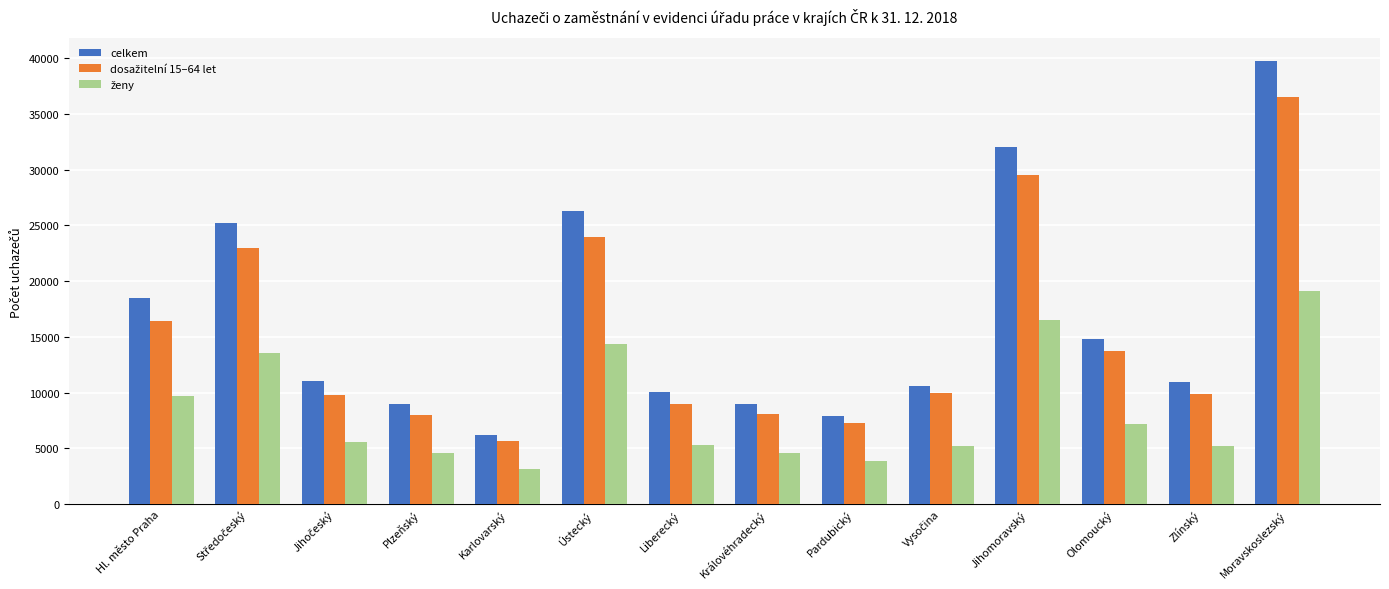

True or false: celkem has a value of 9009 at Plzeňský.

True